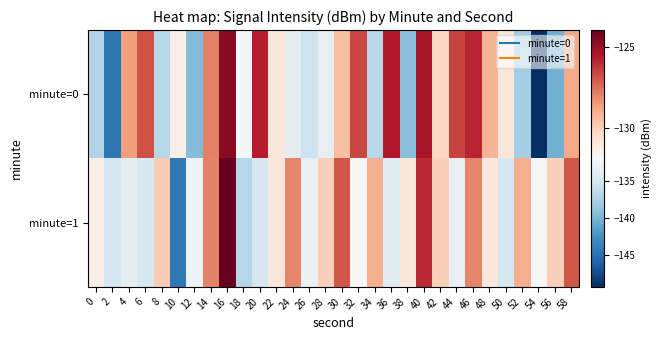

How many series are shown in this chart?

2